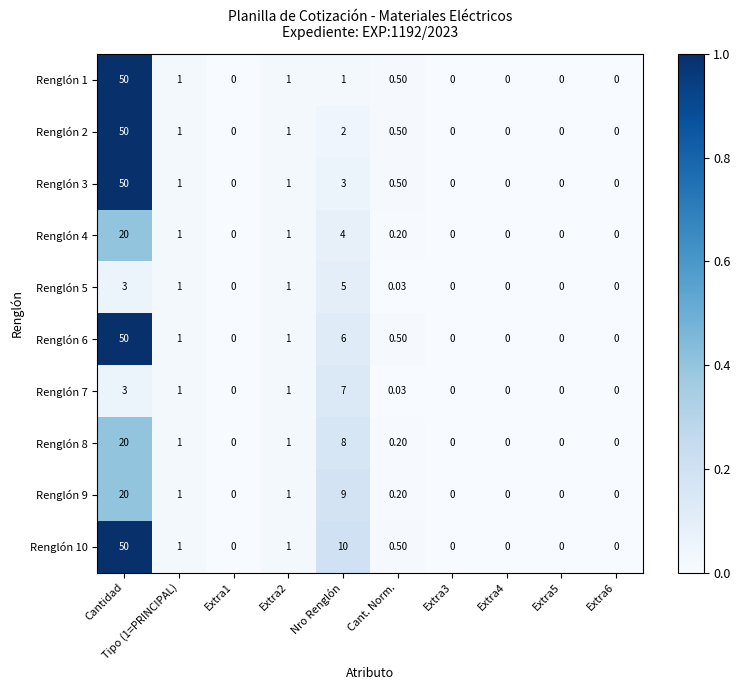

Between Extra2 and Nro Renglón, which series saw the biggest shift?

Renglón 10